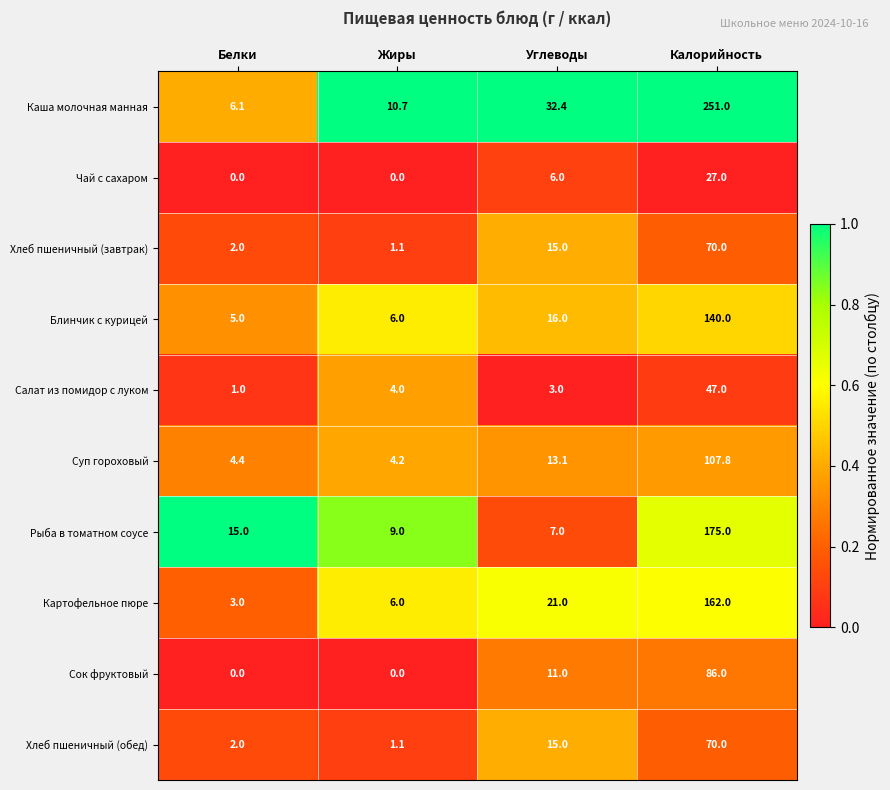

Which series changed the most between Углеводы and Калорийность?

Каша молочная манная